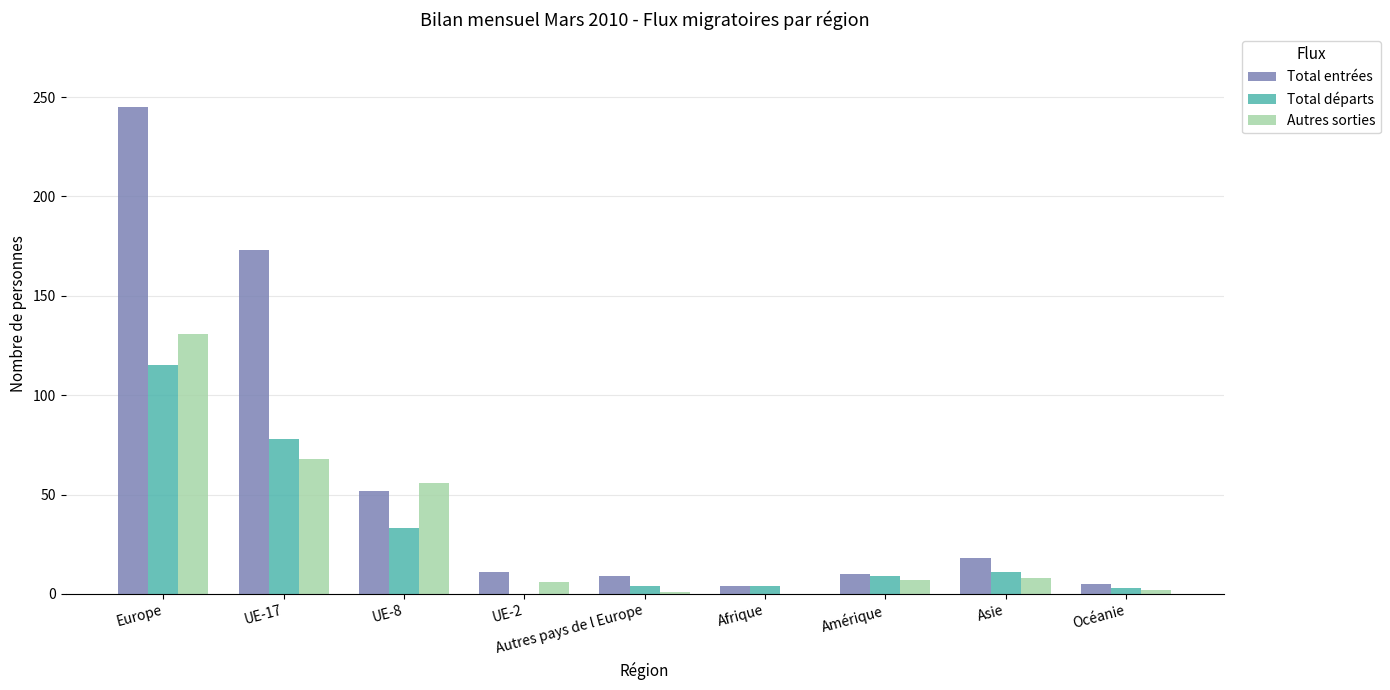

What is the sum of all Total départs values?

257